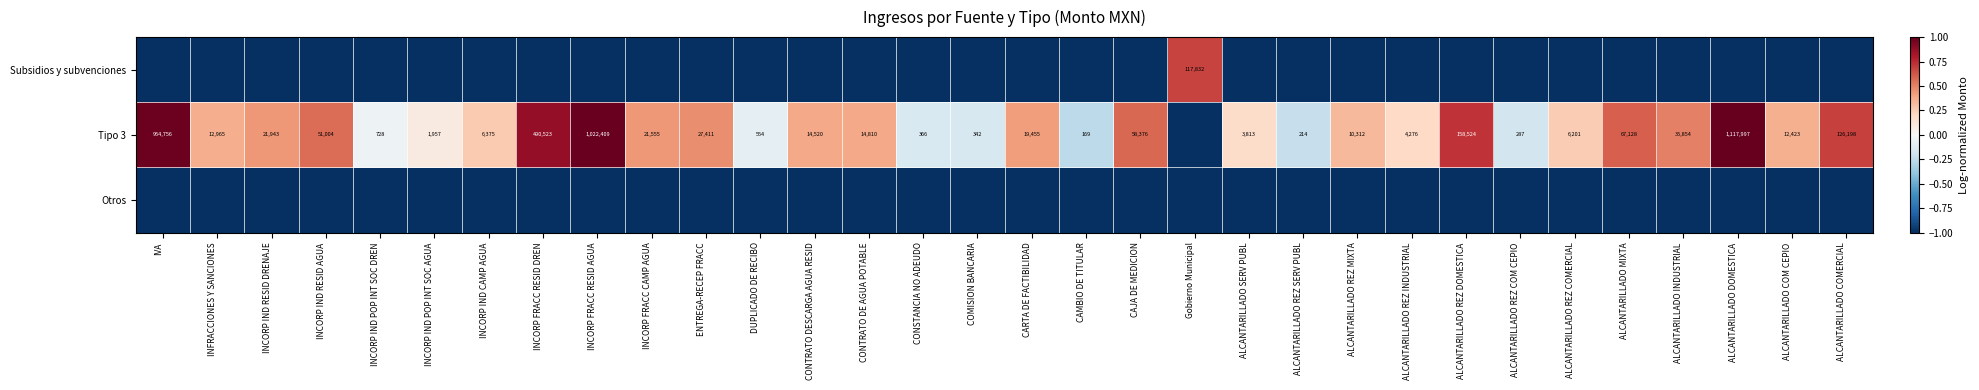

What is the total value across all series at ALCANTARILLADO COM CEPIO?

-1.6